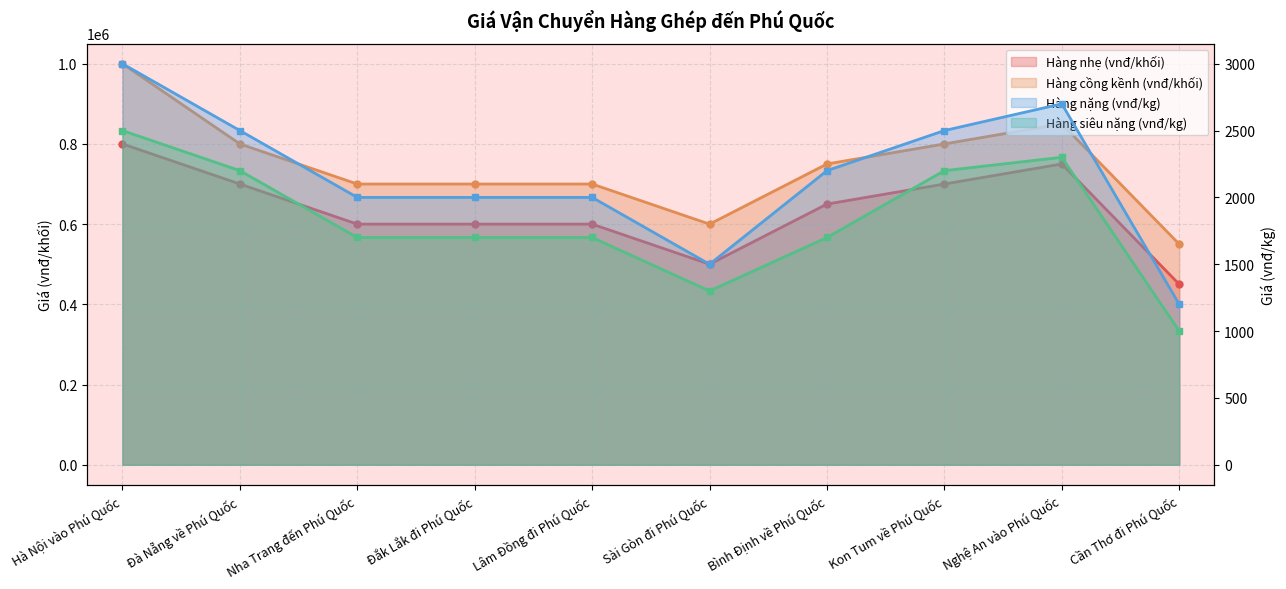

What position from the right is Nghệ An vào Phú Quốc?

2